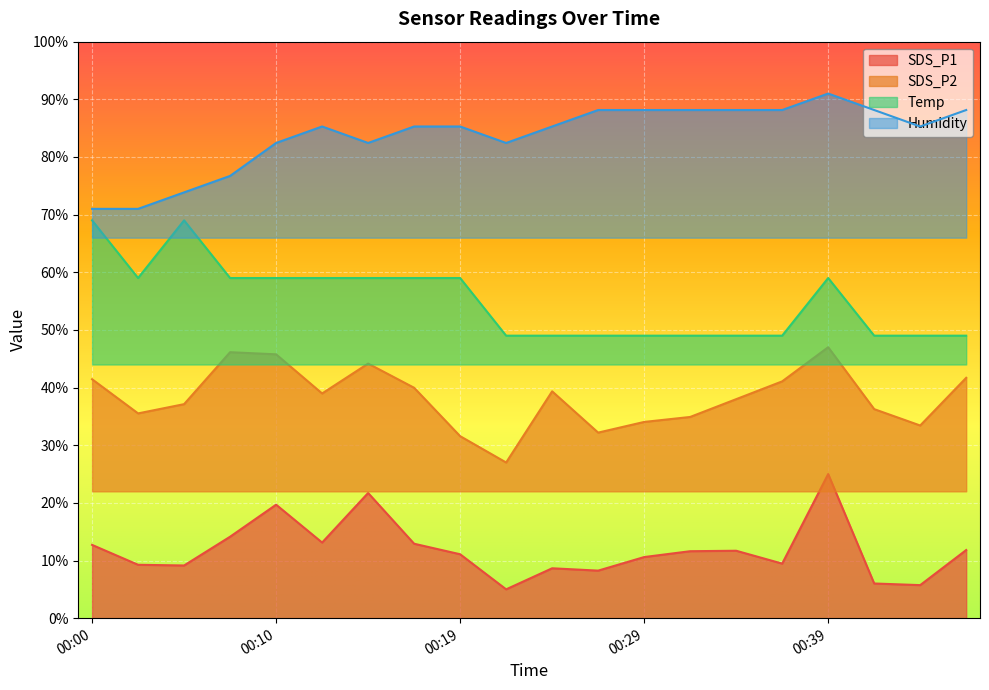

Reading left to right, extract all data points from this chart.

SDS_P1: 12.7	9.3	9.1	14.1	19.7	13.1	21.7	12.9	11.1	5.0	8.7	8.2	10.6	11.6	11.7	9.5	25.0	6.0	5.7	11.8
SDS_P2: 41.4	35.5	37.1	46.1	45.8	39.0	44.2	40.0	31.6	27.0	39.3	32.2	34.0	34.9	38.0	41.1	47.0	36.3	33.4	41.7
Temp: 69.0	59.0	69.0	59.0	59.0	59.0	59.0	59.0	59.0	49.0	49.0	49.0	49.0	49.0	49.0	49.0	59.0	49.0	49.0	49.0
Humidity: 71.0	71.0	73.9	76.7	82.4	85.3	82.4	85.3	85.3	82.4	85.3	88.1	88.1	88.1	88.1	88.1	91.0	88.1	85.3	88.1